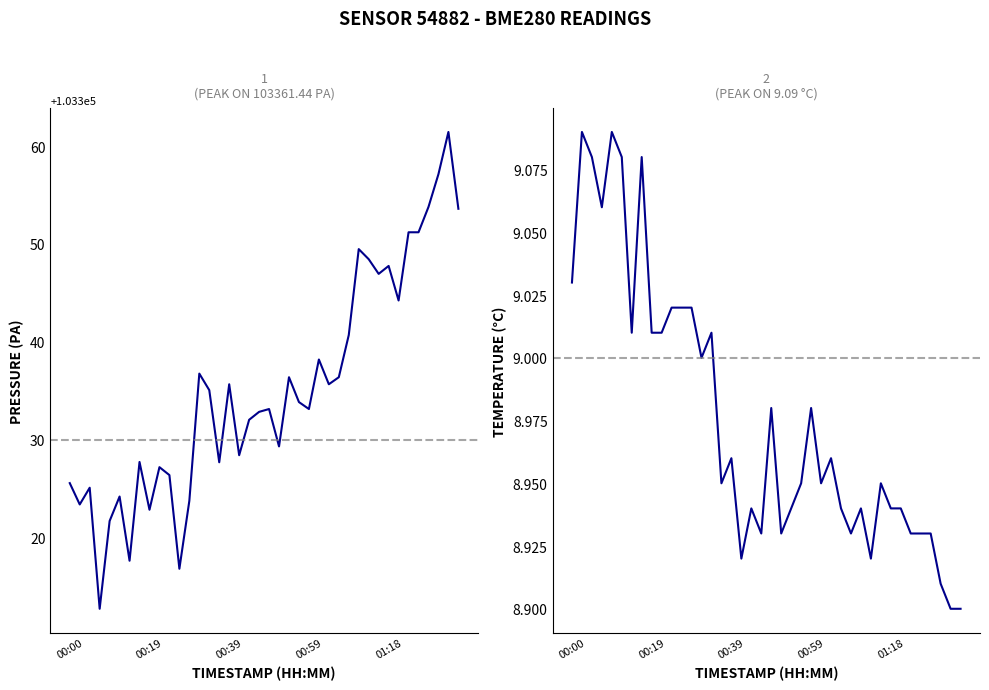

What value does the temperature series have at 01:31?

8.9